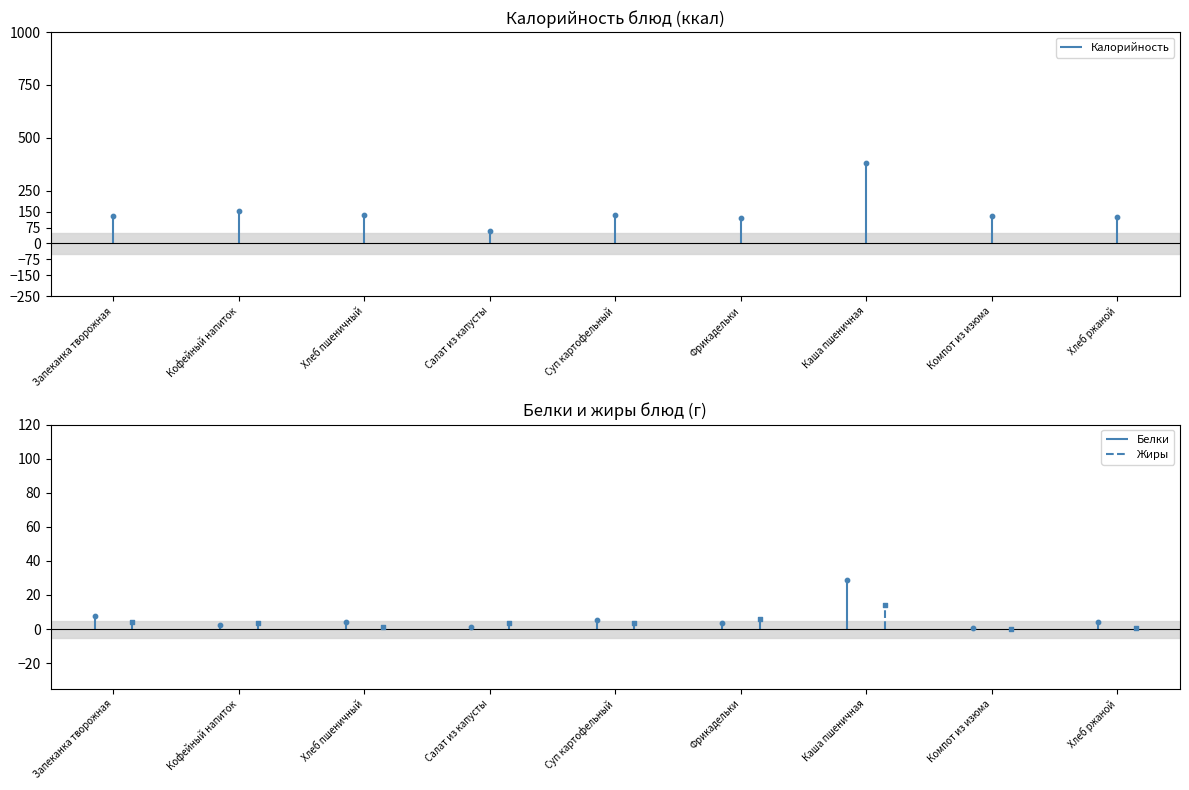

What is the total value across all series at Кофейный напиток?

158.1